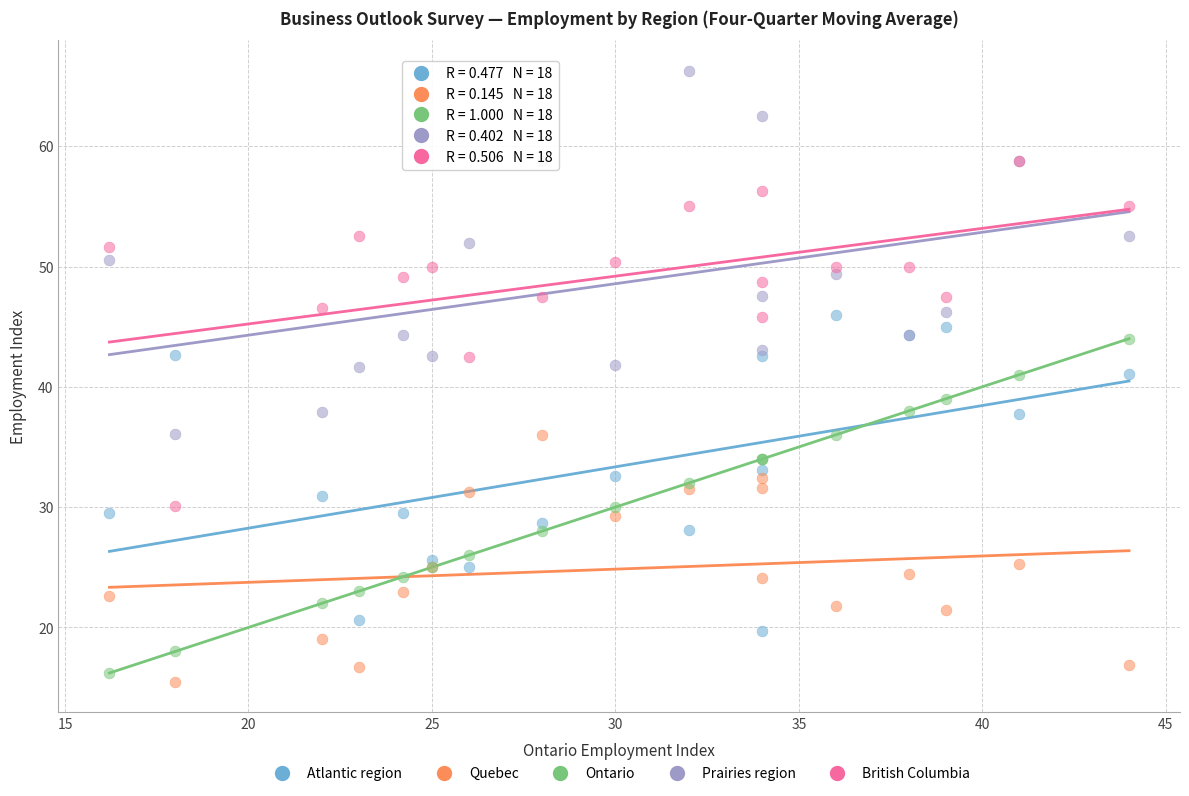

Which series contains the lowest Y value?

Quebec